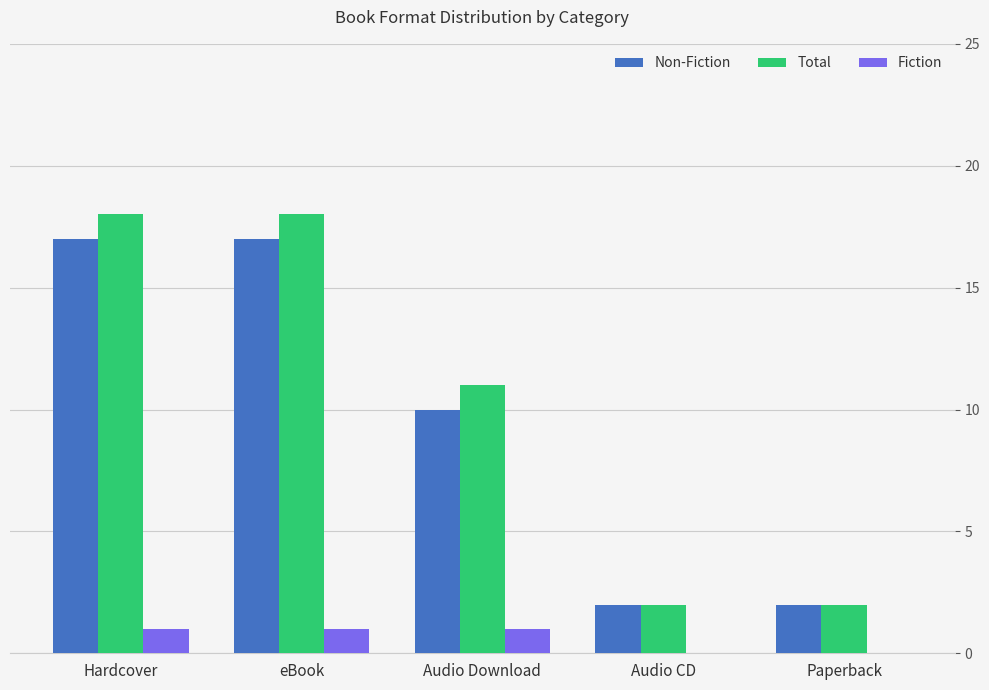

What is the maximum value for Total?

18